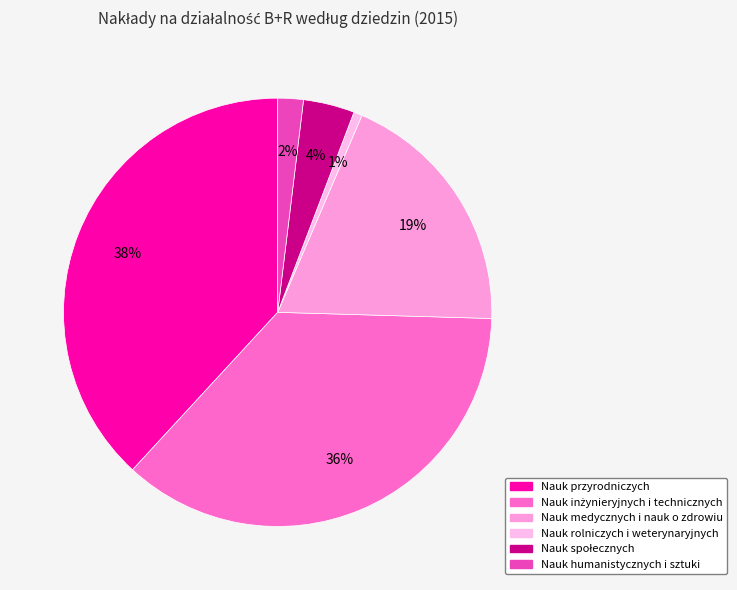

How many segments does this pie chart have?

6